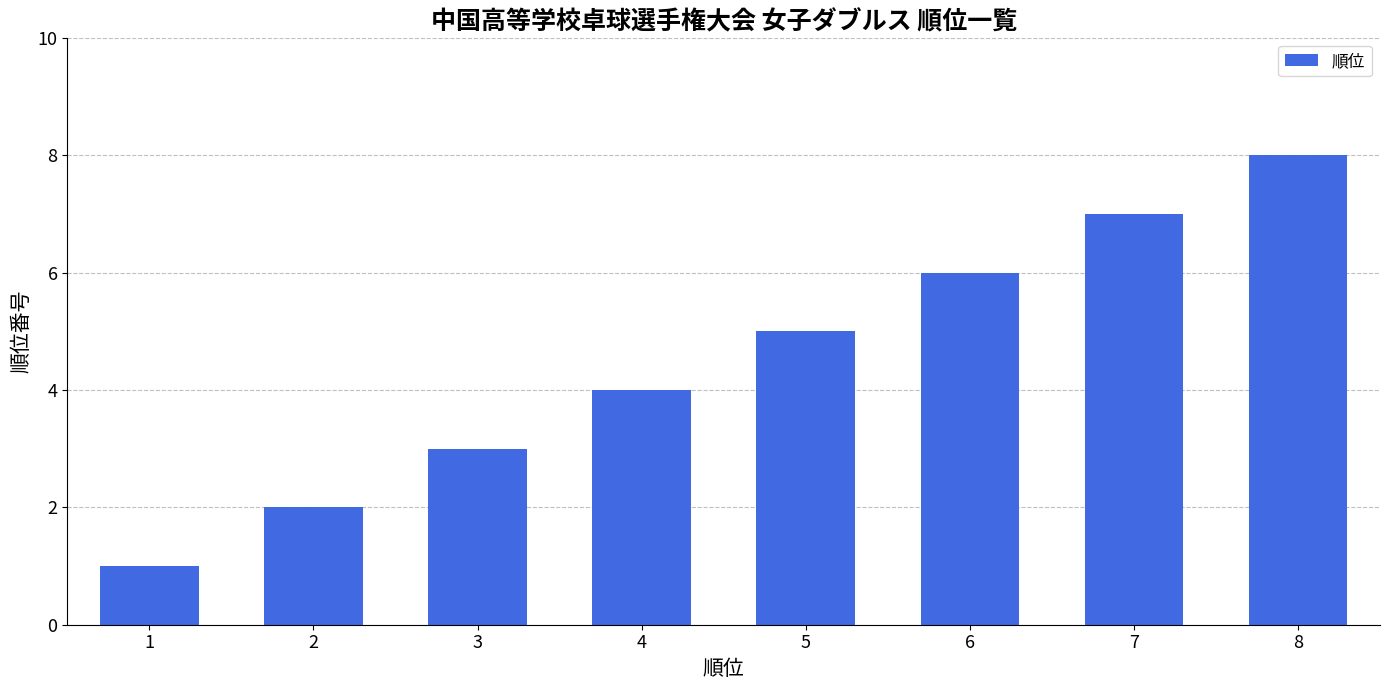

What is the minimum value shown in the chart?

1